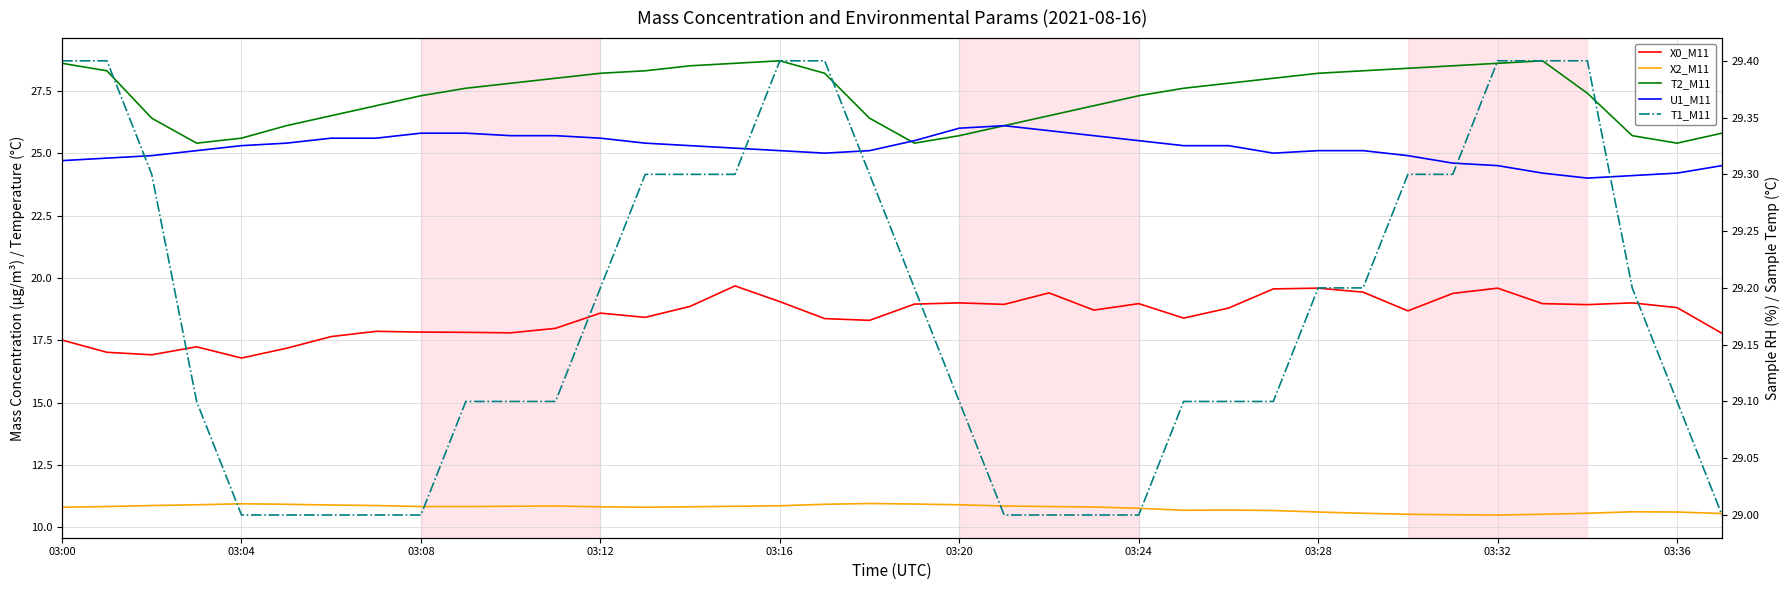

Which series has the largest total across all categories?

T1_M11